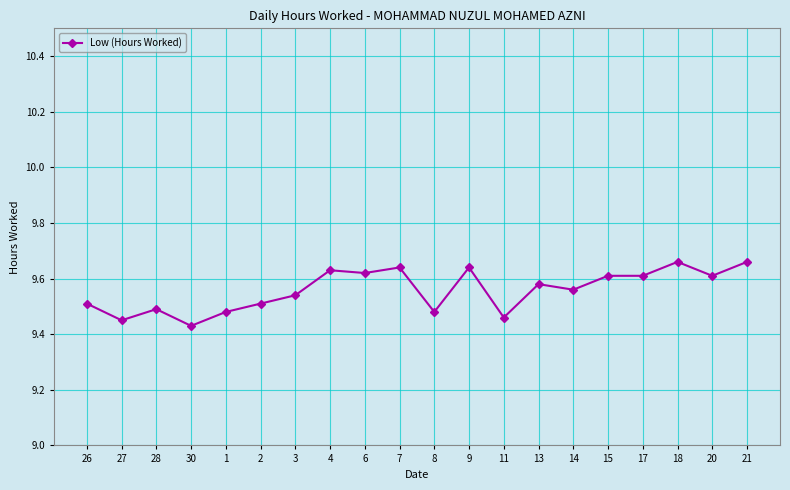

What is the label of the 18th point from the left?

18